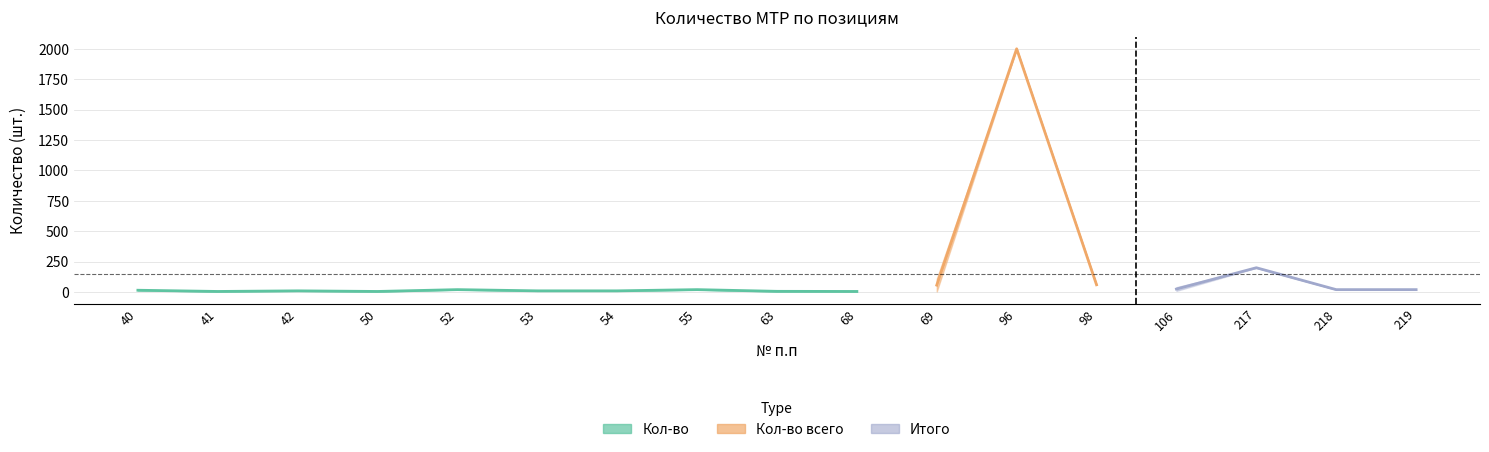

Where does the Кол-во всего series first go above 20?

69